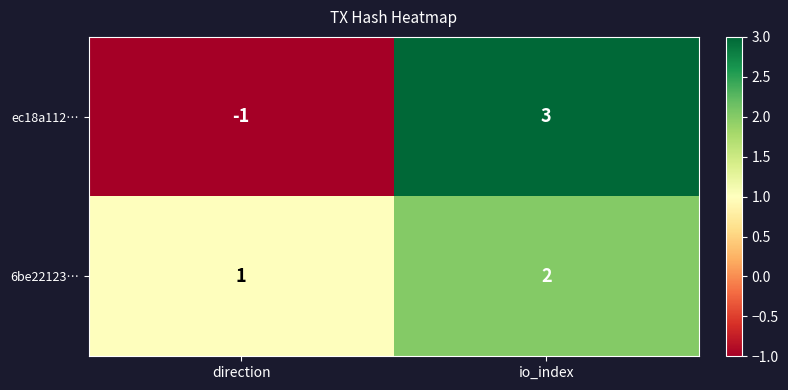

What is the maximum value shown in the chart?

3